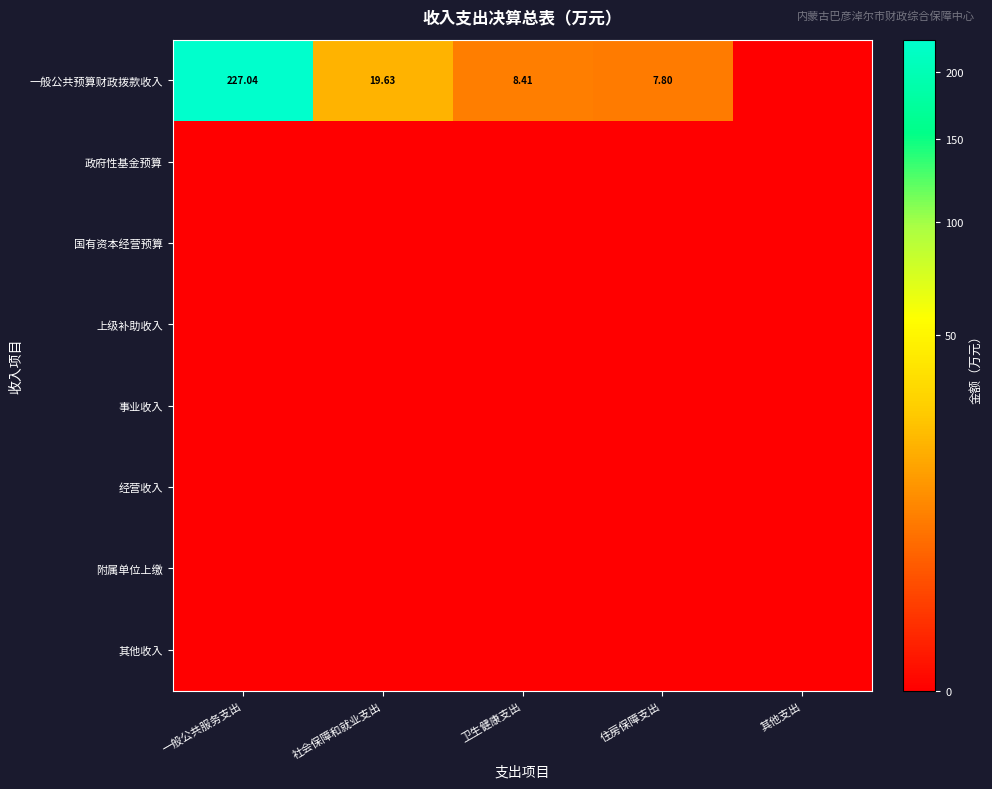

Which series has the largest range (max minus min)?

一般公共预算财政拨款收入